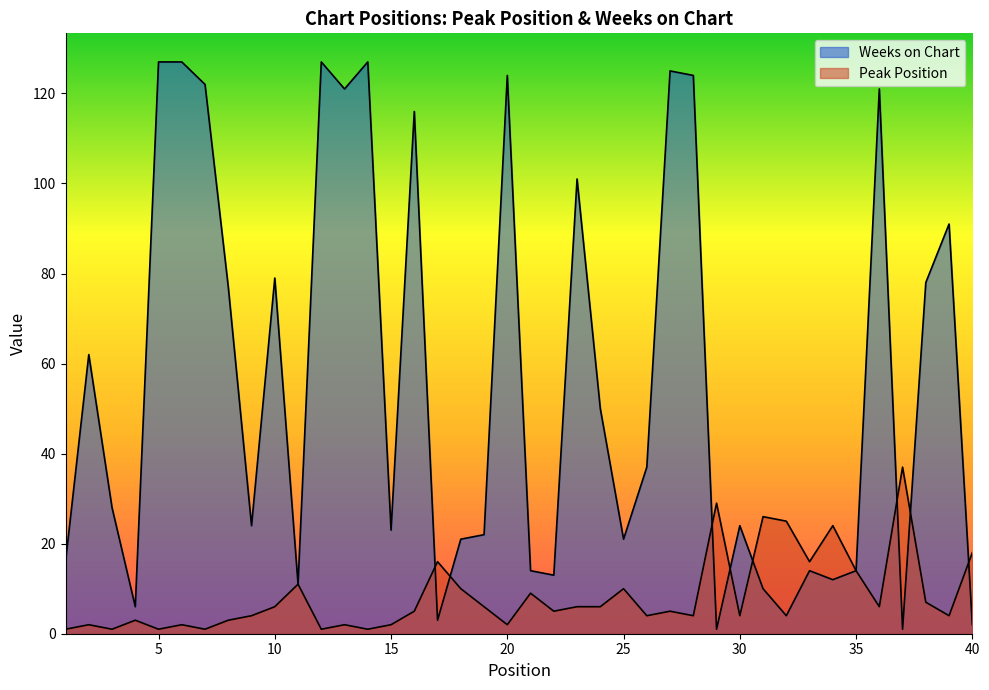

Which series has the widest spread of values?

Weeks on Chart